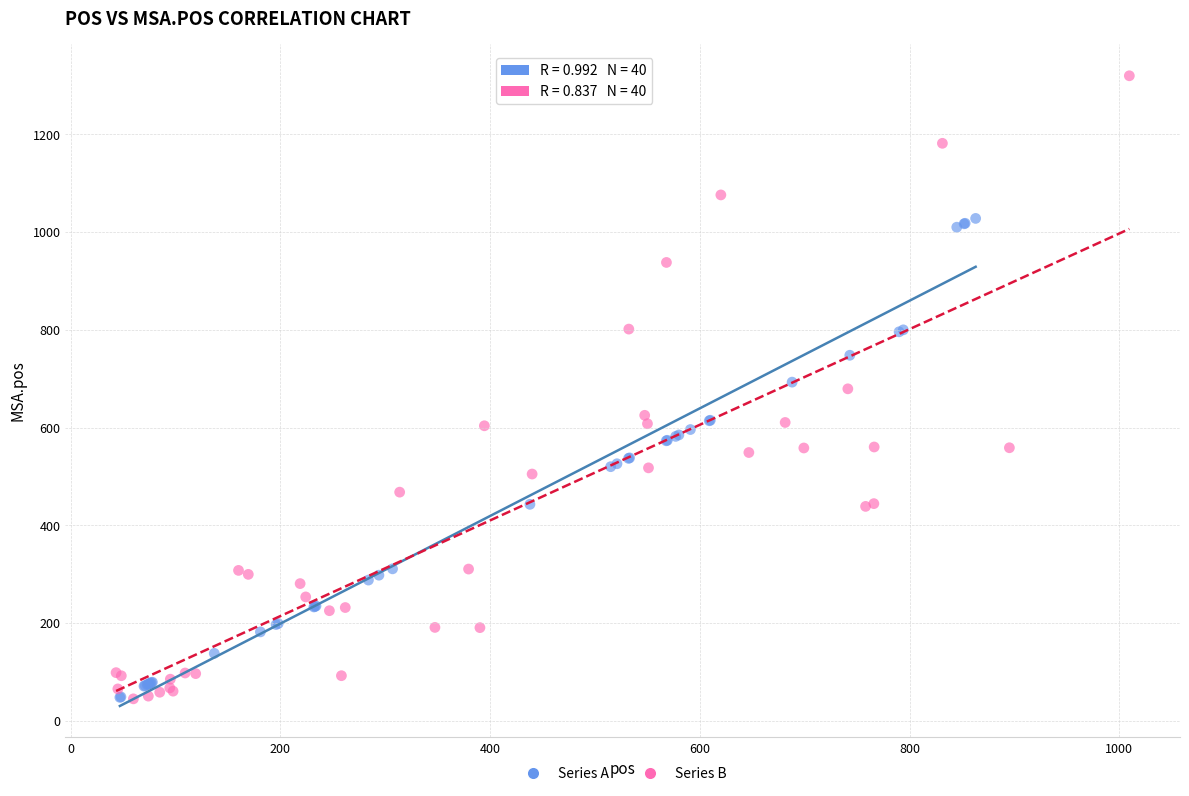

Which series contains the highest Y value?

Series B